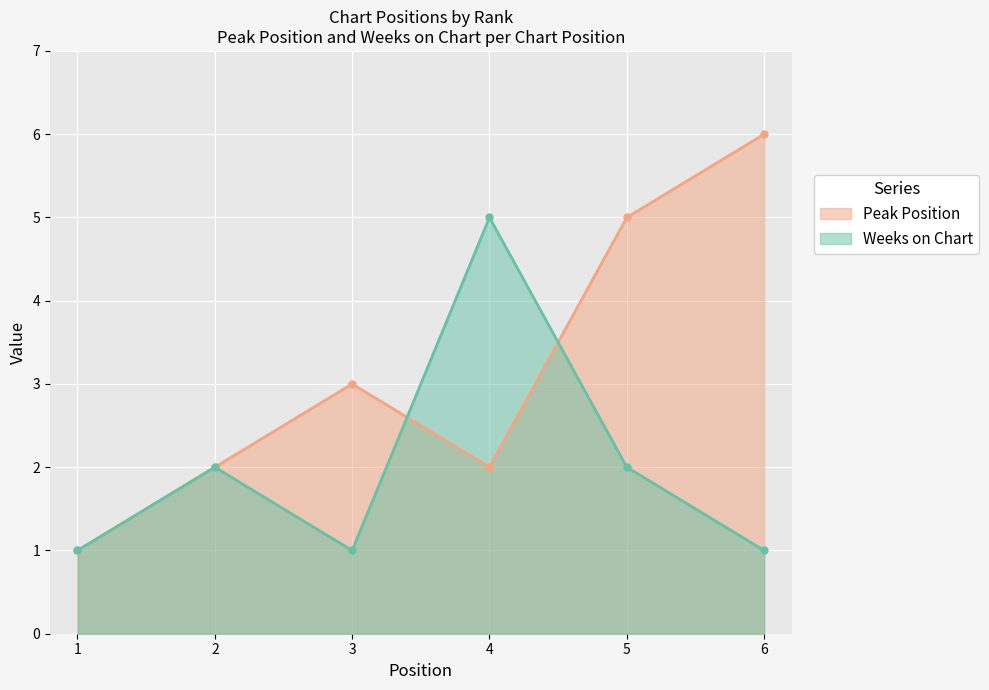

Rank the series at 4 from highest to lowest value.

Weeks on Chart, Peak Position